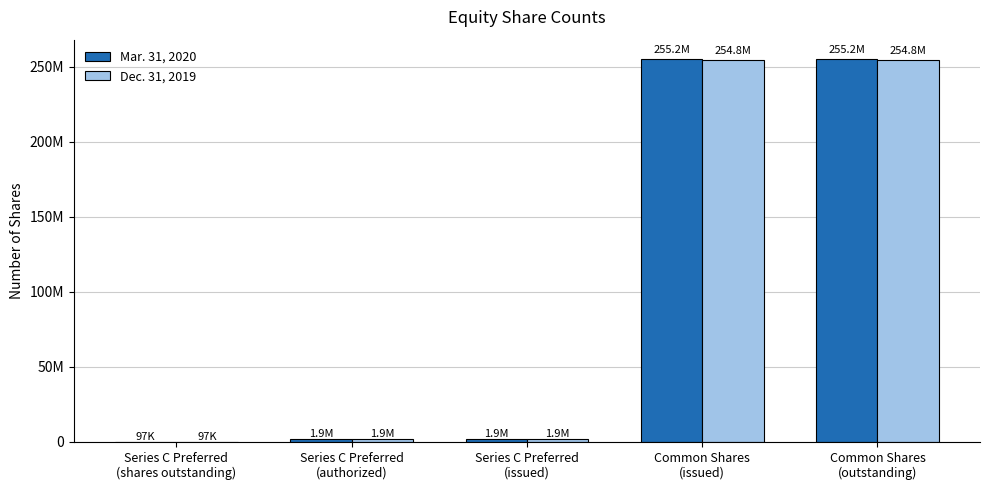

Does the chart contain stacked bars?

No